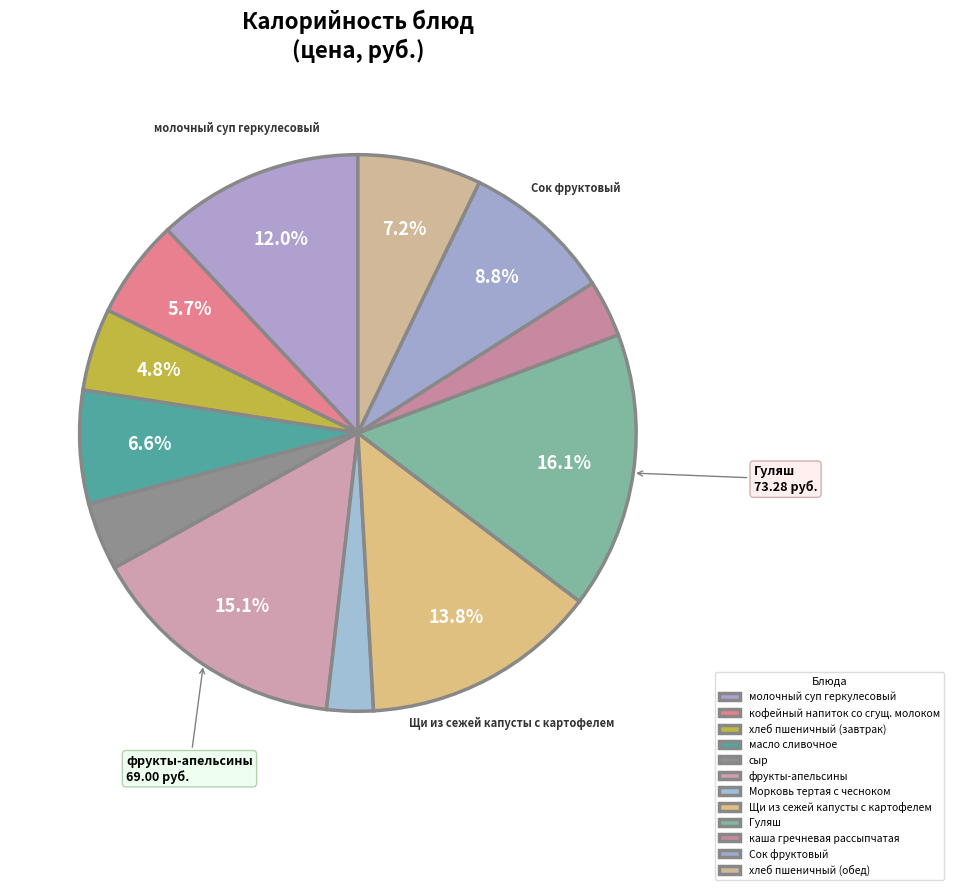

Rank the categories by value from highest to lowest.

Гуляш, фрукты-апельсины, Щи из сежей капусты с картофелем, молочный суп геркулесовый, Сок фруктовый, хлеб пшеничный (обед), масло сливочное, кофейный напиток со сгущ. молоком, хлеб пшеничный (завтрак), сыр, каша гречневая рассыпчатая, Морковь тертая с чесноком